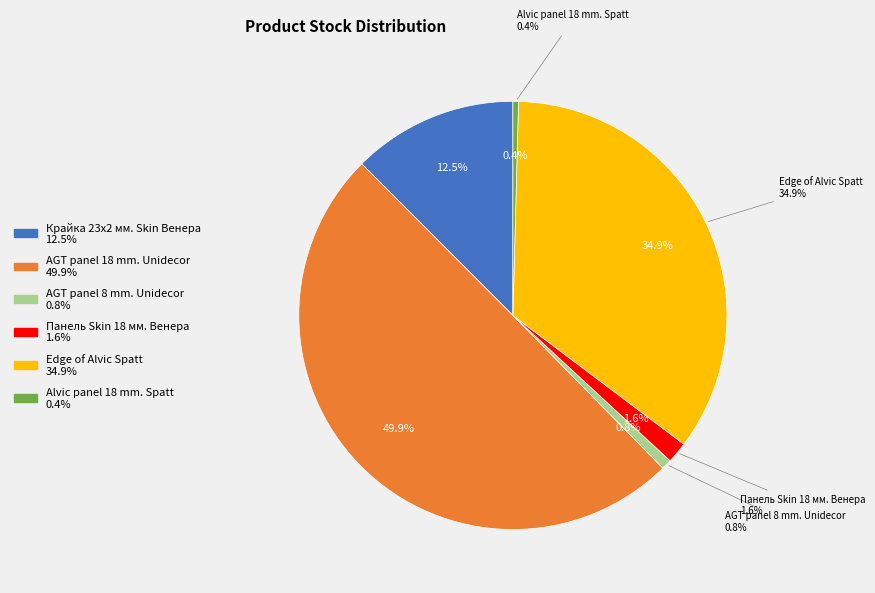

What is the change in value from AGT panel 18 mm. Unidecor to Панель Skin 18 мм. Венера?

-1385